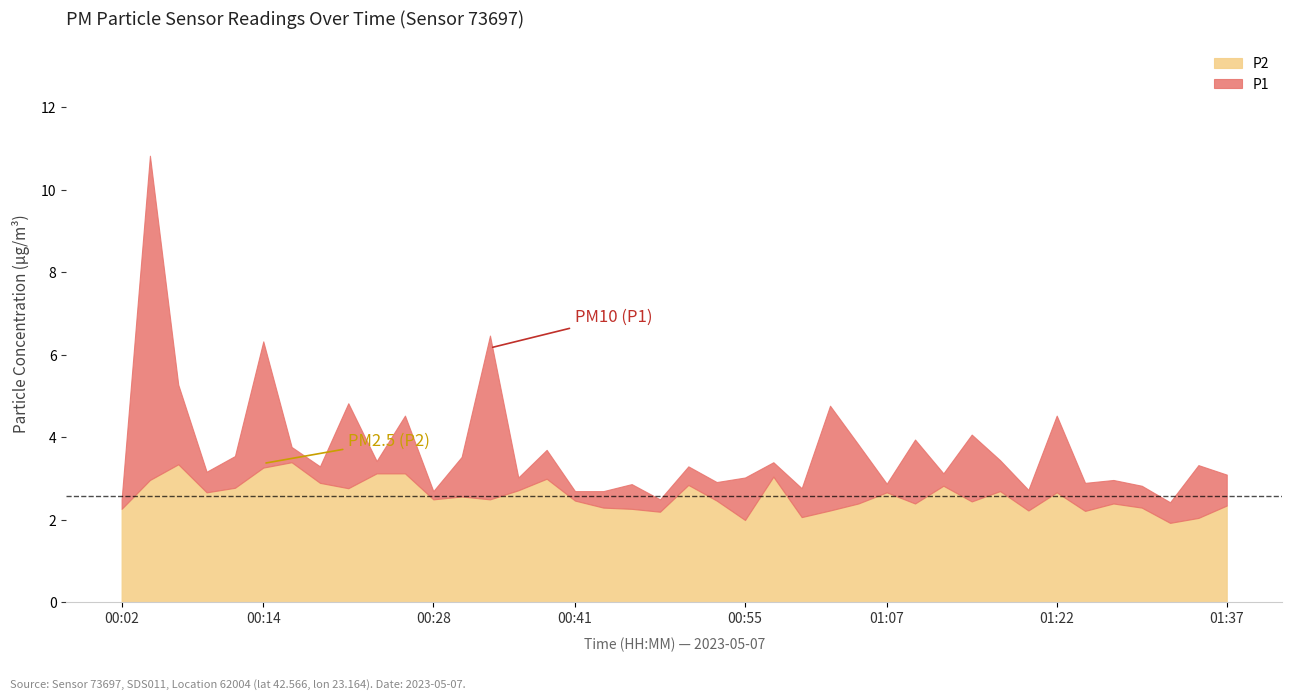

At which label is P1 closest to 6?

00:14